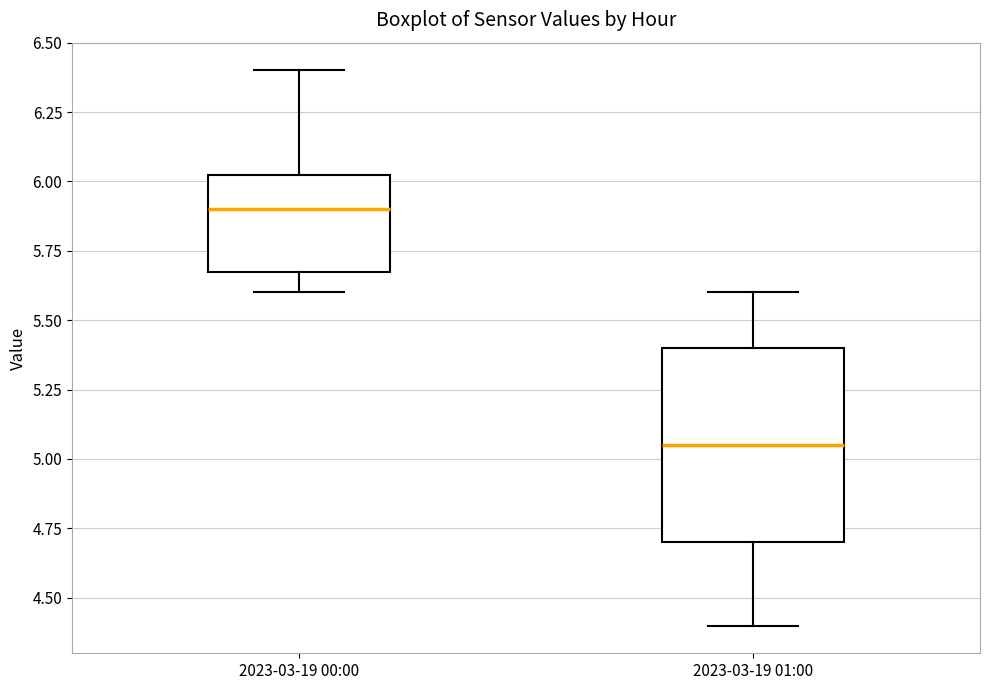

Reading left to right, transcribe this box plot: for each box, give where its median line is, the range the box spans, and where its two whiskers end, as read against the y-axis. The values are not printed on the chart, so give them approximately, as read against the axis.

2023-03-19 00:00: median 5.90, box 5.70 to 6.05, whiskers 5.60 to 6.40
2023-03-19 01:00: median 5.05, box 4.70 to 5.40, whiskers 4.40 to 5.60